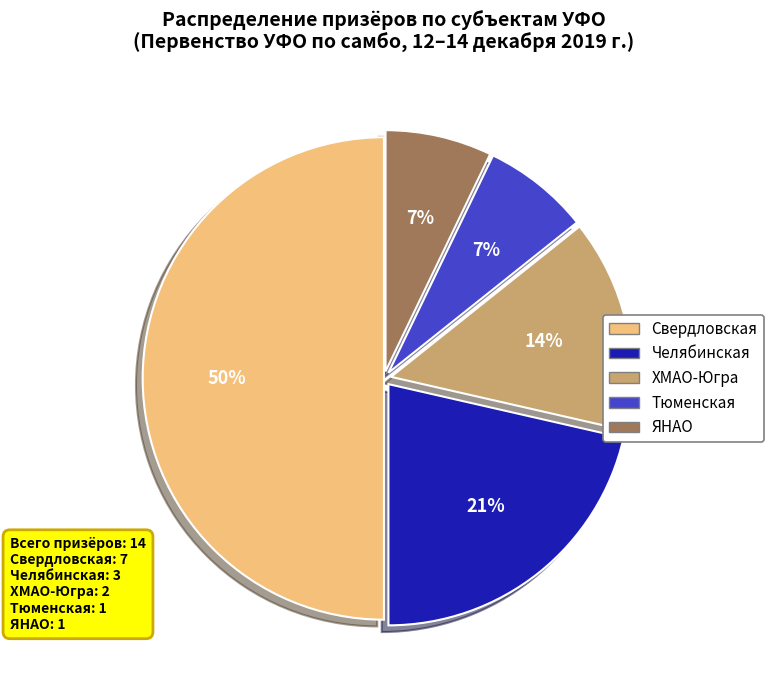

Does ЯНАО represent more than half of the total?

No